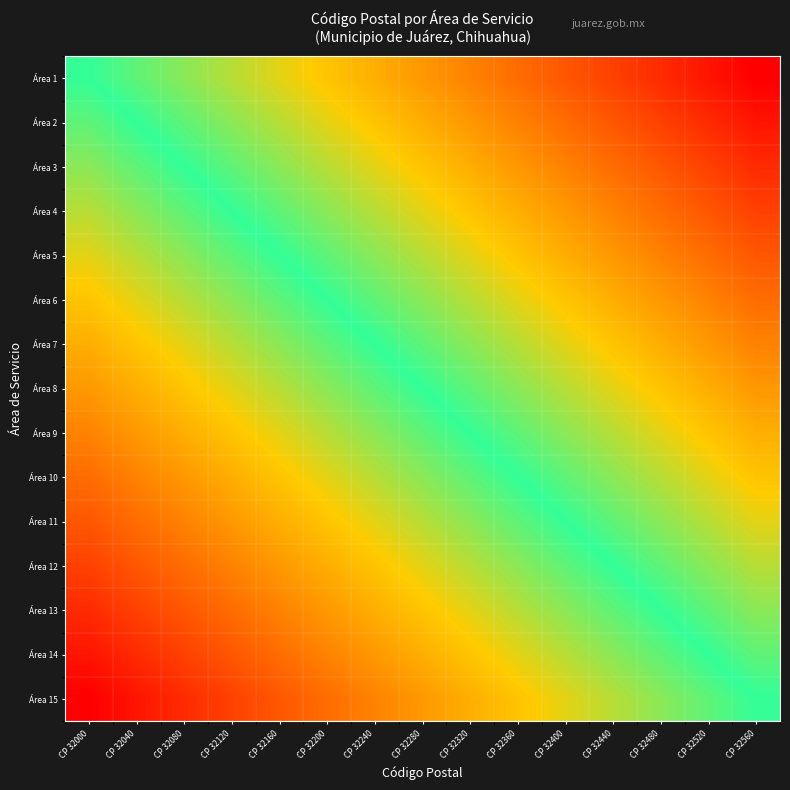

Reading left to right, list all the values displayed in this chart.

Área 1: CP 32000=0.0	CP 32040=0.1	CP 32080=0.1	CP 32120=0.2	CP 32160=0.3	CP 32200=0.3	CP 32240=0.4	CP 32280=0.5	CP 32320=0.5	CP 32360=0.6	CP 32400=0.7	CP 32440=0.7	CP 32480=0.8	CP 32520=0.9	CP 32560=0.9
Área 2: CP 32000=-0.1	CP 32040=0.0	CP 32080=0.1	CP 32120=0.1	CP 32160=0.2	CP 32200=0.3	CP 32240=0.3	CP 32280=0.4	CP 32320=0.5	CP 32360=0.5	CP 32400=0.6	CP 32440=0.7	CP 32480=0.7	CP 32520=0.8	CP 32560=0.9
Área 3: CP 32000=-0.1	CP 32040=-0.1	CP 32080=0.0	CP 32120=0.1	CP 32160=0.1	CP 32200=0.2	CP 32240=0.3	CP 32280=0.3	CP 32320=0.4	CP 32360=0.5	CP 32400=0.5	CP 32440=0.6	CP 32480=0.7	CP 32520=0.7	CP 32560=0.8
Área 4: CP 32000=-0.2	CP 32040=-0.1	CP 32080=-0.1	CP 32120=0.0	CP 32160=0.1	CP 32200=0.1	CP 32240=0.2	CP 32280=0.3	CP 32320=0.3	CP 32360=0.4	CP 32400=0.5	CP 32440=0.5	CP 32480=0.6	CP 32520=0.7	CP 32560=0.7
Área 5: CP 32000=-0.3	CP 32040=-0.2	CP 32080=-0.1	CP 32120=-0.1	CP 32160=0.0	CP 32200=0.1	CP 32240=0.1	CP 32280=0.2	CP 32320=0.3	CP 32360=0.3	CP 32400=0.4	CP 32440=0.5	CP 32480=0.5	CP 32520=0.6	CP 32560=0.7
Área 6: CP 32000=-0.3	CP 32040=-0.3	CP 32080=-0.2	CP 32120=-0.1	CP 32160=-0.1	CP 32200=0.0	CP 32240=0.1	CP 32280=0.1	CP 32320=0.2	CP 32360=0.3	CP 32400=0.3	CP 32440=0.4	CP 32480=0.5	CP 32520=0.5	CP 32560=0.6
Área 7: CP 32000=-0.4	CP 32040=-0.3	CP 32080=-0.3	CP 32120=-0.2	CP 32160=-0.1	CP 32200=-0.1	CP 32240=0.0	CP 32280=0.1	CP 32320=0.1	CP 32360=0.2	CP 32400=0.3	CP 32440=0.3	CP 32480=0.4	CP 32520=0.5	CP 32560=0.5
Área 8: CP 32000=-0.5	CP 32040=-0.4	CP 32080=-0.3	CP 32120=-0.3	CP 32160=-0.2	CP 32200=-0.1	CP 32240=-0.1	CP 32280=0.0	CP 32320=0.1	CP 32360=0.1	CP 32400=0.2	CP 32440=0.3	CP 32480=0.3	CP 32520=0.4	CP 32560=0.5
Área 9: CP 32000=-0.5	CP 32040=-0.5	CP 32080=-0.4	CP 32120=-0.3	CP 32160=-0.3	CP 32200=-0.2	CP 32240=-0.1	CP 32280=-0.1	CP 32320=0.0	CP 32360=0.1	CP 32400=0.1	CP 32440=0.2	CP 32480=0.3	CP 32520=0.3	CP 32560=0.4
Área 10: CP 32000=-0.6	CP 32040=-0.5	CP 32080=-0.5	CP 32120=-0.4	CP 32160=-0.3	CP 32200=-0.3	CP 32240=-0.2	CP 32280=-0.1	CP 32320=-0.1	CP 32360=0.0	CP 32400=0.1	CP 32440=0.1	CP 32480=0.2	CP 32520=0.3	CP 32560=0.3
Área 11: CP 32000=-0.7	CP 32040=-0.6	CP 32080=-0.5	CP 32120=-0.5	CP 32160=-0.4	CP 32200=-0.3	CP 32240=-0.3	CP 32280=-0.2	CP 32320=-0.1	CP 32360=-0.1	CP 32400=0.0	CP 32440=0.1	CP 32480=0.1	CP 32520=0.2	CP 32560=0.3
Área 12: CP 32000=-0.7	CP 32040=-0.7	CP 32080=-0.6	CP 32120=-0.5	CP 32160=-0.5	CP 32200=-0.4	CP 32240=-0.3	CP 32280=-0.3	CP 32320=-0.2	CP 32360=-0.1	CP 32400=-0.1	CP 32440=0.0	CP 32480=0.1	CP 32520=0.1	CP 32560=0.2
Área 13: CP 32000=-0.8	CP 32040=-0.7	CP 32080=-0.7	CP 32120=-0.6	CP 32160=-0.5	CP 32200=-0.5	CP 32240=-0.4	CP 32280=-0.3	CP 32320=-0.3	CP 32360=-0.2	CP 32400=-0.1	CP 32440=-0.1	CP 32480=0.0	CP 32520=0.1	CP 32560=0.1
Área 14: CP 32000=-0.9	CP 32040=-0.8	CP 32080=-0.7	CP 32120=-0.7	CP 32160=-0.6	CP 32200=-0.5	CP 32240=-0.5	CP 32280=-0.4	CP 32320=-0.3	CP 32360=-0.3	CP 32400=-0.2	CP 32440=-0.1	CP 32480=-0.1	CP 32520=0.0	CP 32560=0.1
Área 15: CP 32000=-0.9	CP 32040=-0.9	CP 32080=-0.8	CP 32120=-0.7	CP 32160=-0.7	CP 32200=-0.6	CP 32240=-0.5	CP 32280=-0.5	CP 32320=-0.4	CP 32360=-0.3	CP 32400=-0.3	CP 32440=-0.2	CP 32480=-0.1	CP 32520=-0.1	CP 32560=0.0